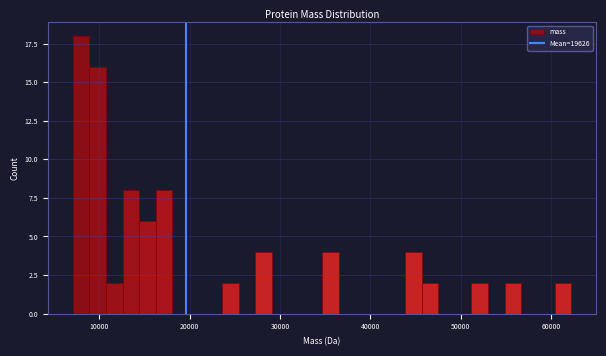

Around what value on the x-axis is the tallest bar? Give the approximate position of its centre, as read against the axis.

8000